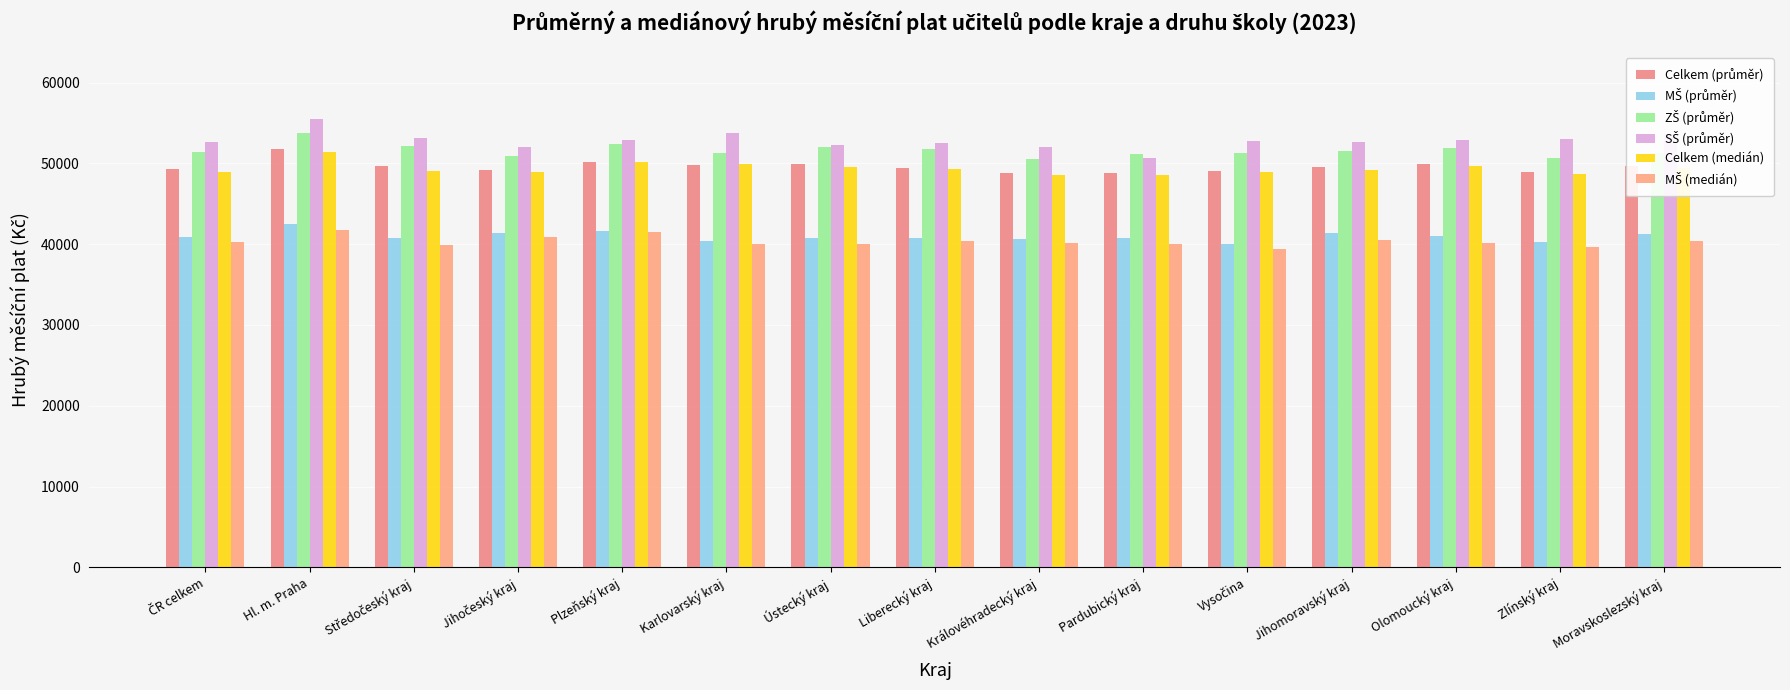

What is the maximum value shown in the chart?

55486.6